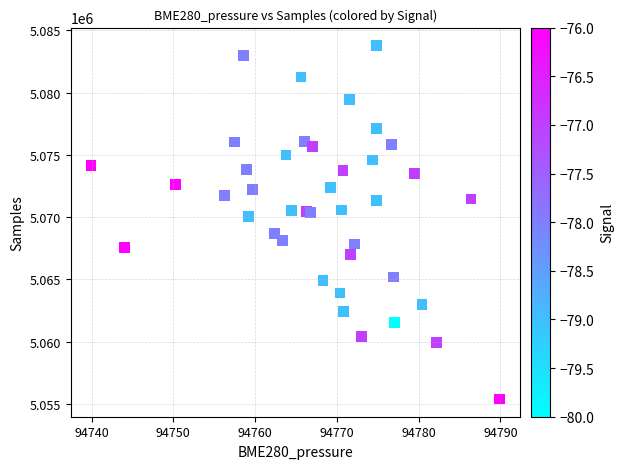

What Y value in the scatter plot is closest to 5069592?

5070021